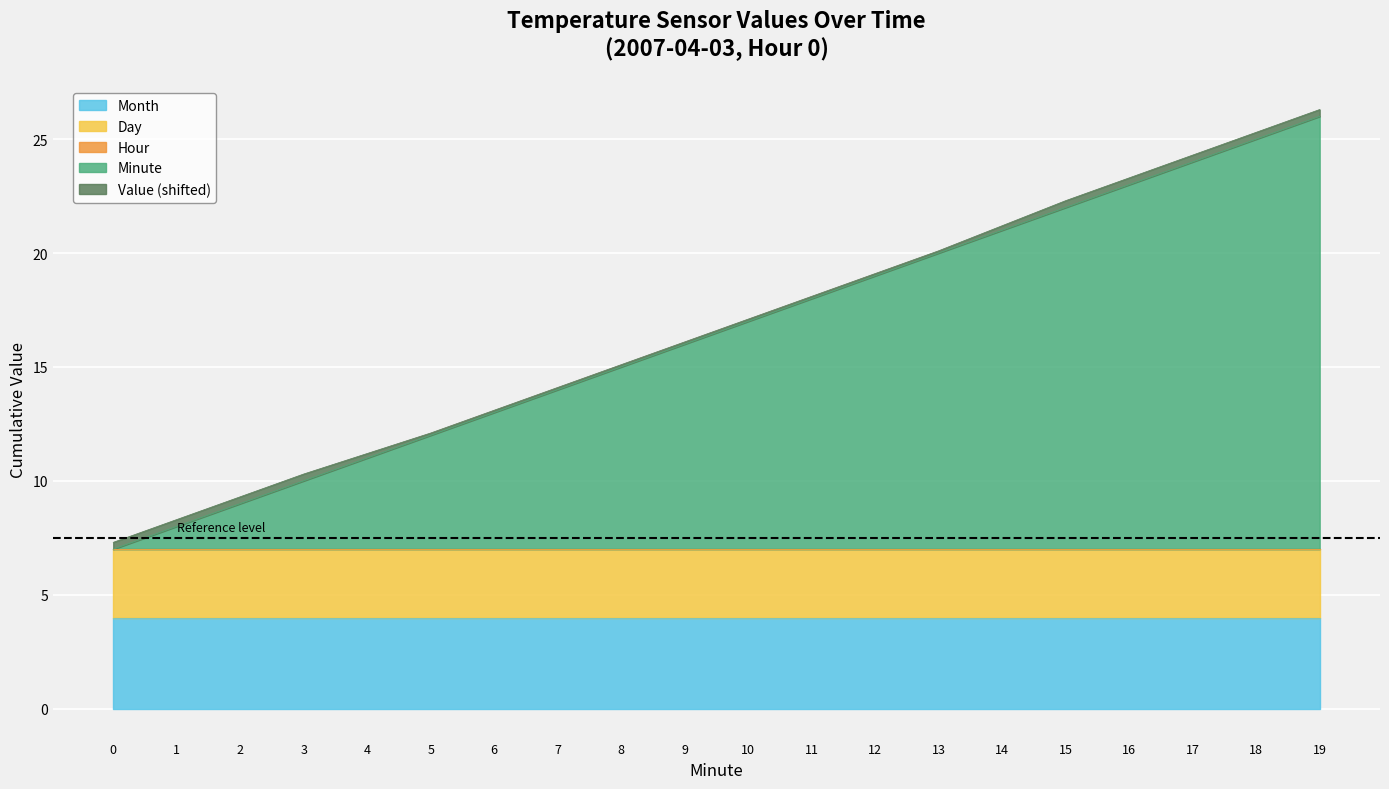

What is the lowest value of the Month series?

4.0